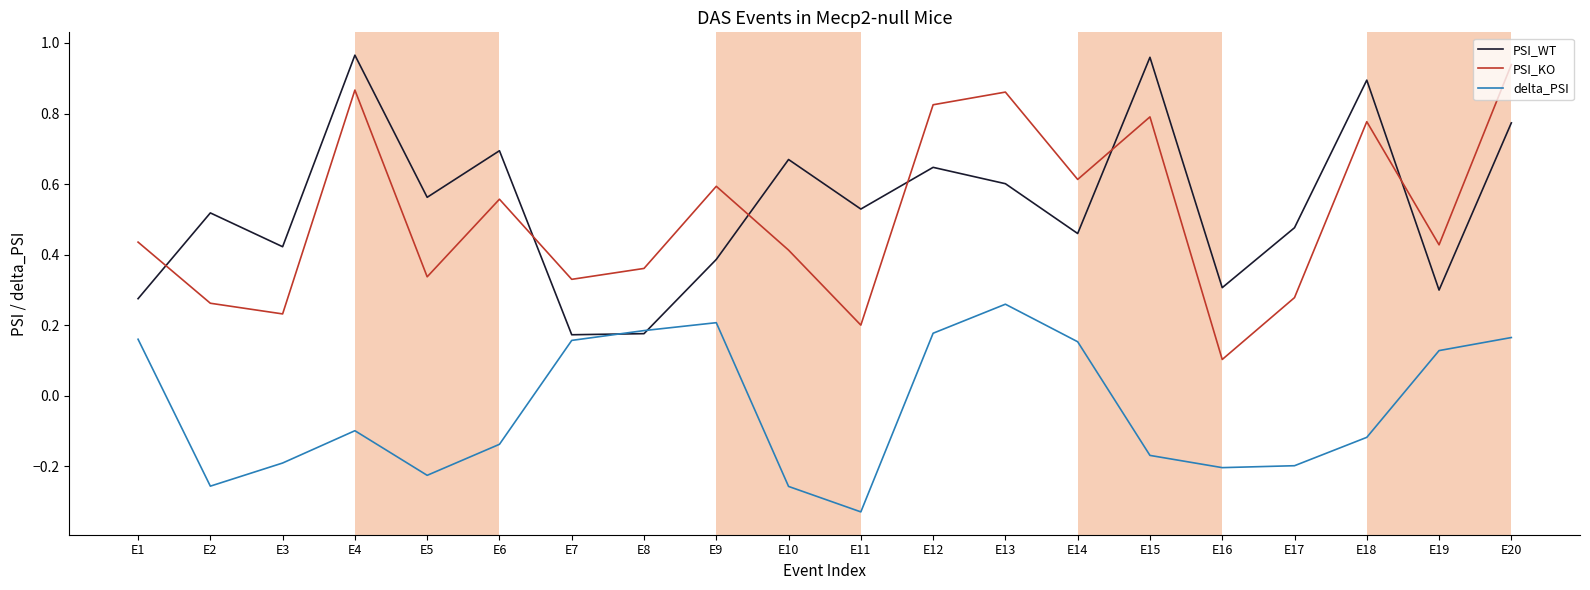

Is it true that PSI_KO equals 0.5 at E7?

False